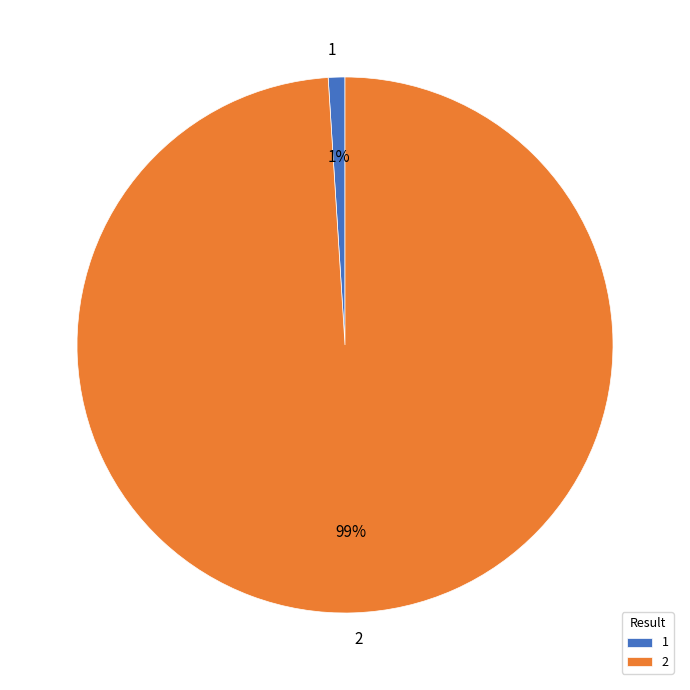

What is the majority slice?

2